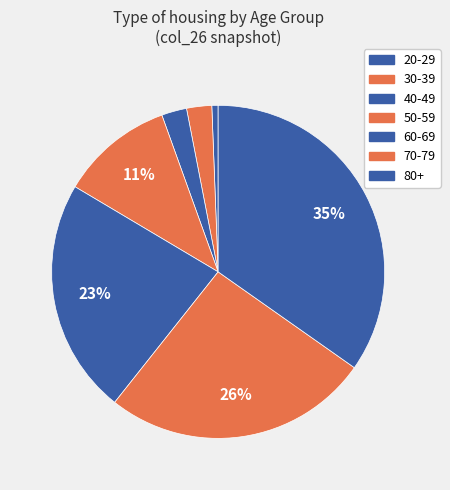

Count the number of slices in the pie.

7